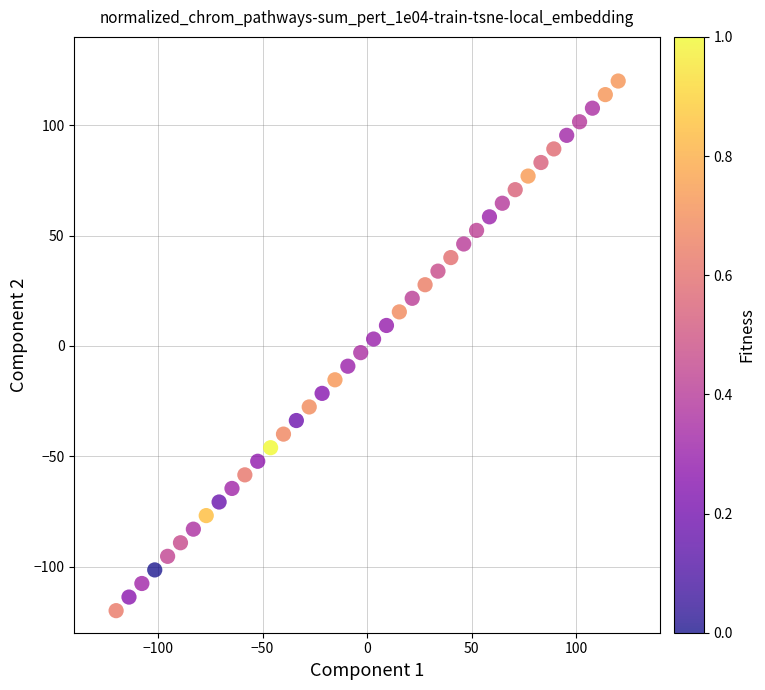

What is the range of Y values (max minus min)?

240.0